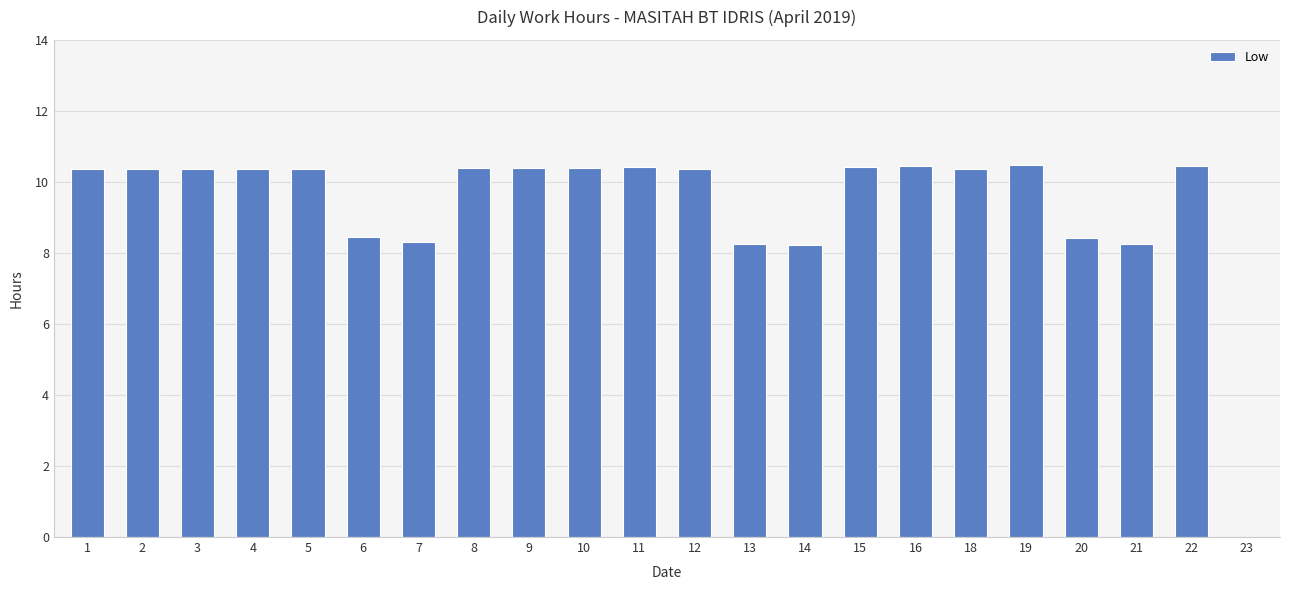

True or false: the data shows 4.7 at 21.

False